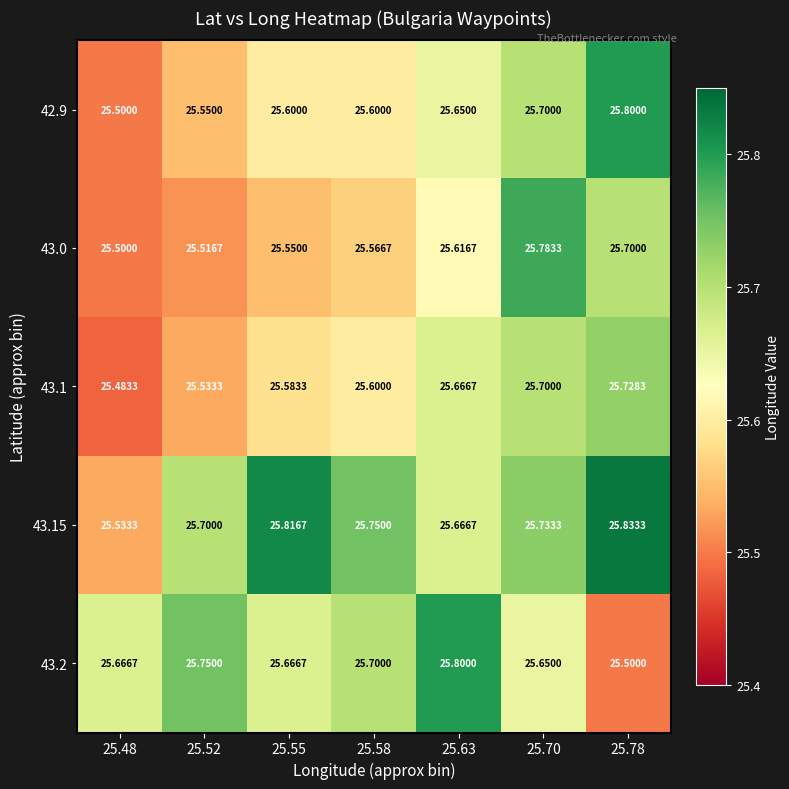

Is the value of 43.2 at 25.52 greater than the value of 43.1 at 25.70?

Yes